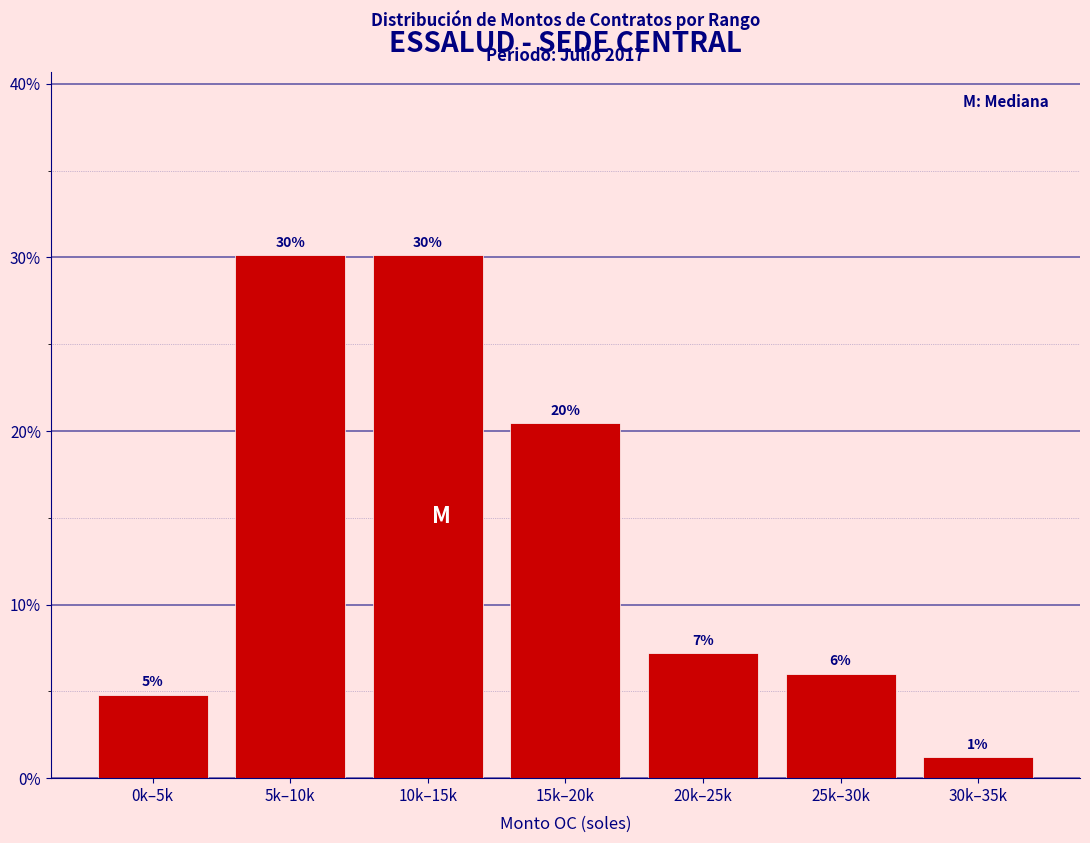

Does the chart contain any negative values?

No